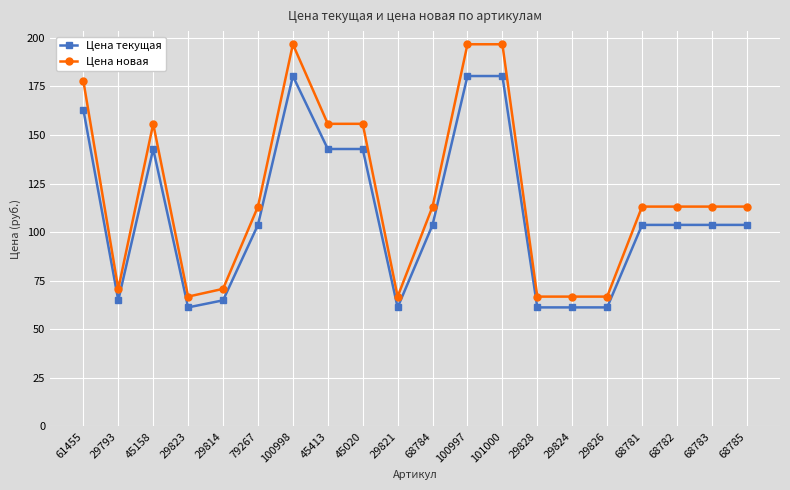

Does the chart have visible grid lines?

Yes